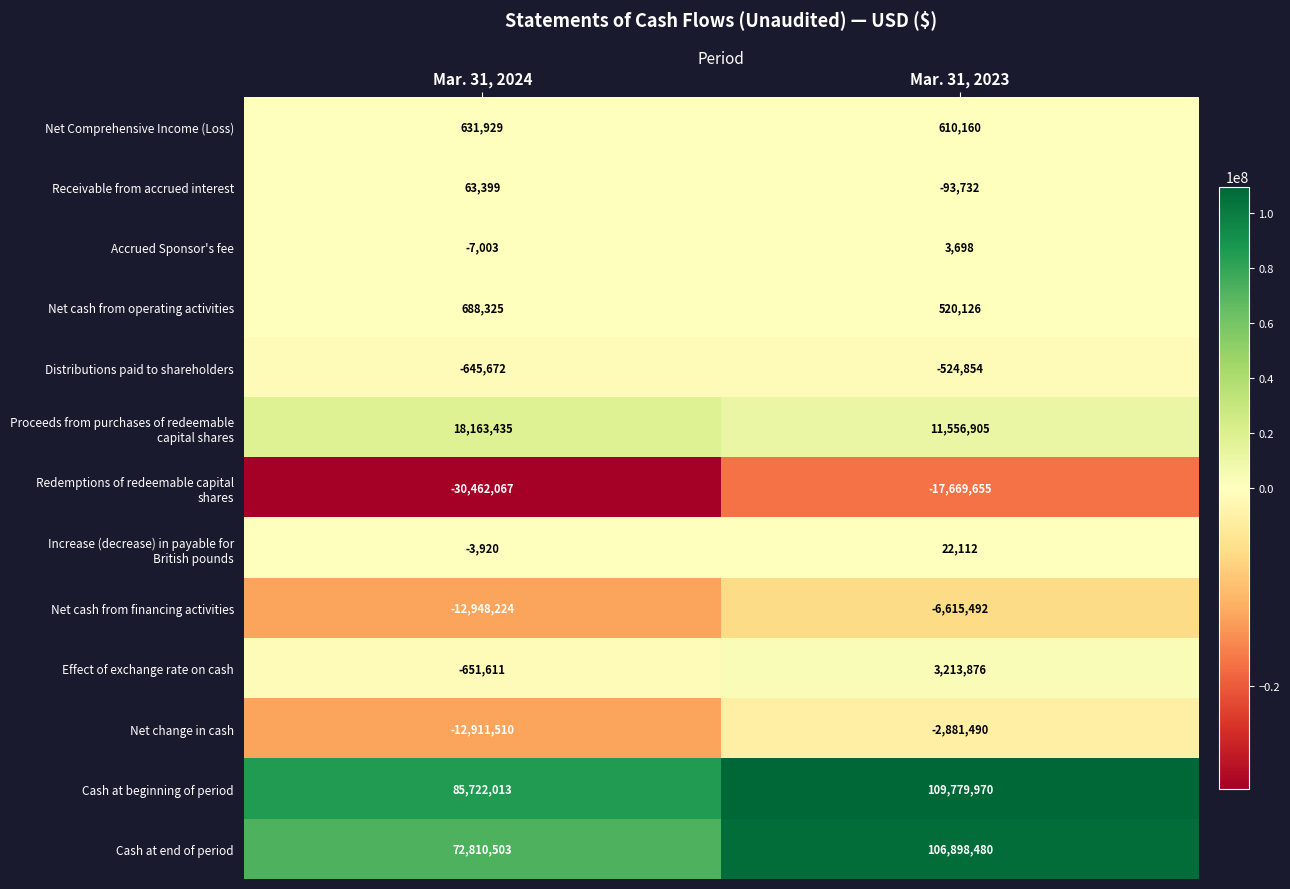

Is the value of Net change in cash at Mar. 31, 2024 greater than the value of Net cash from operating activities at Mar. 31, 2024?

No